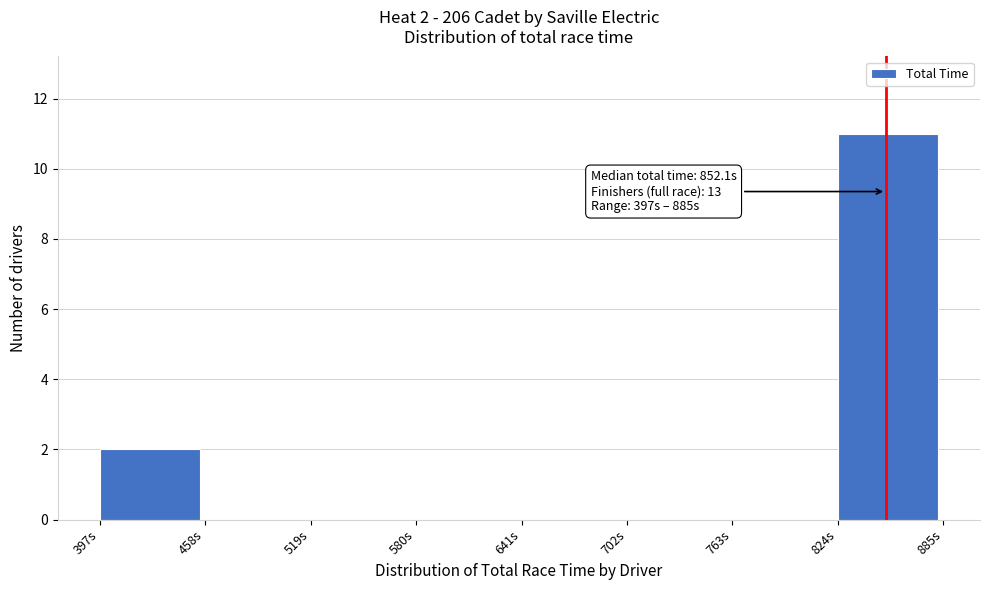

Over which range of the x-axis is the bar tallest?

820 to 890